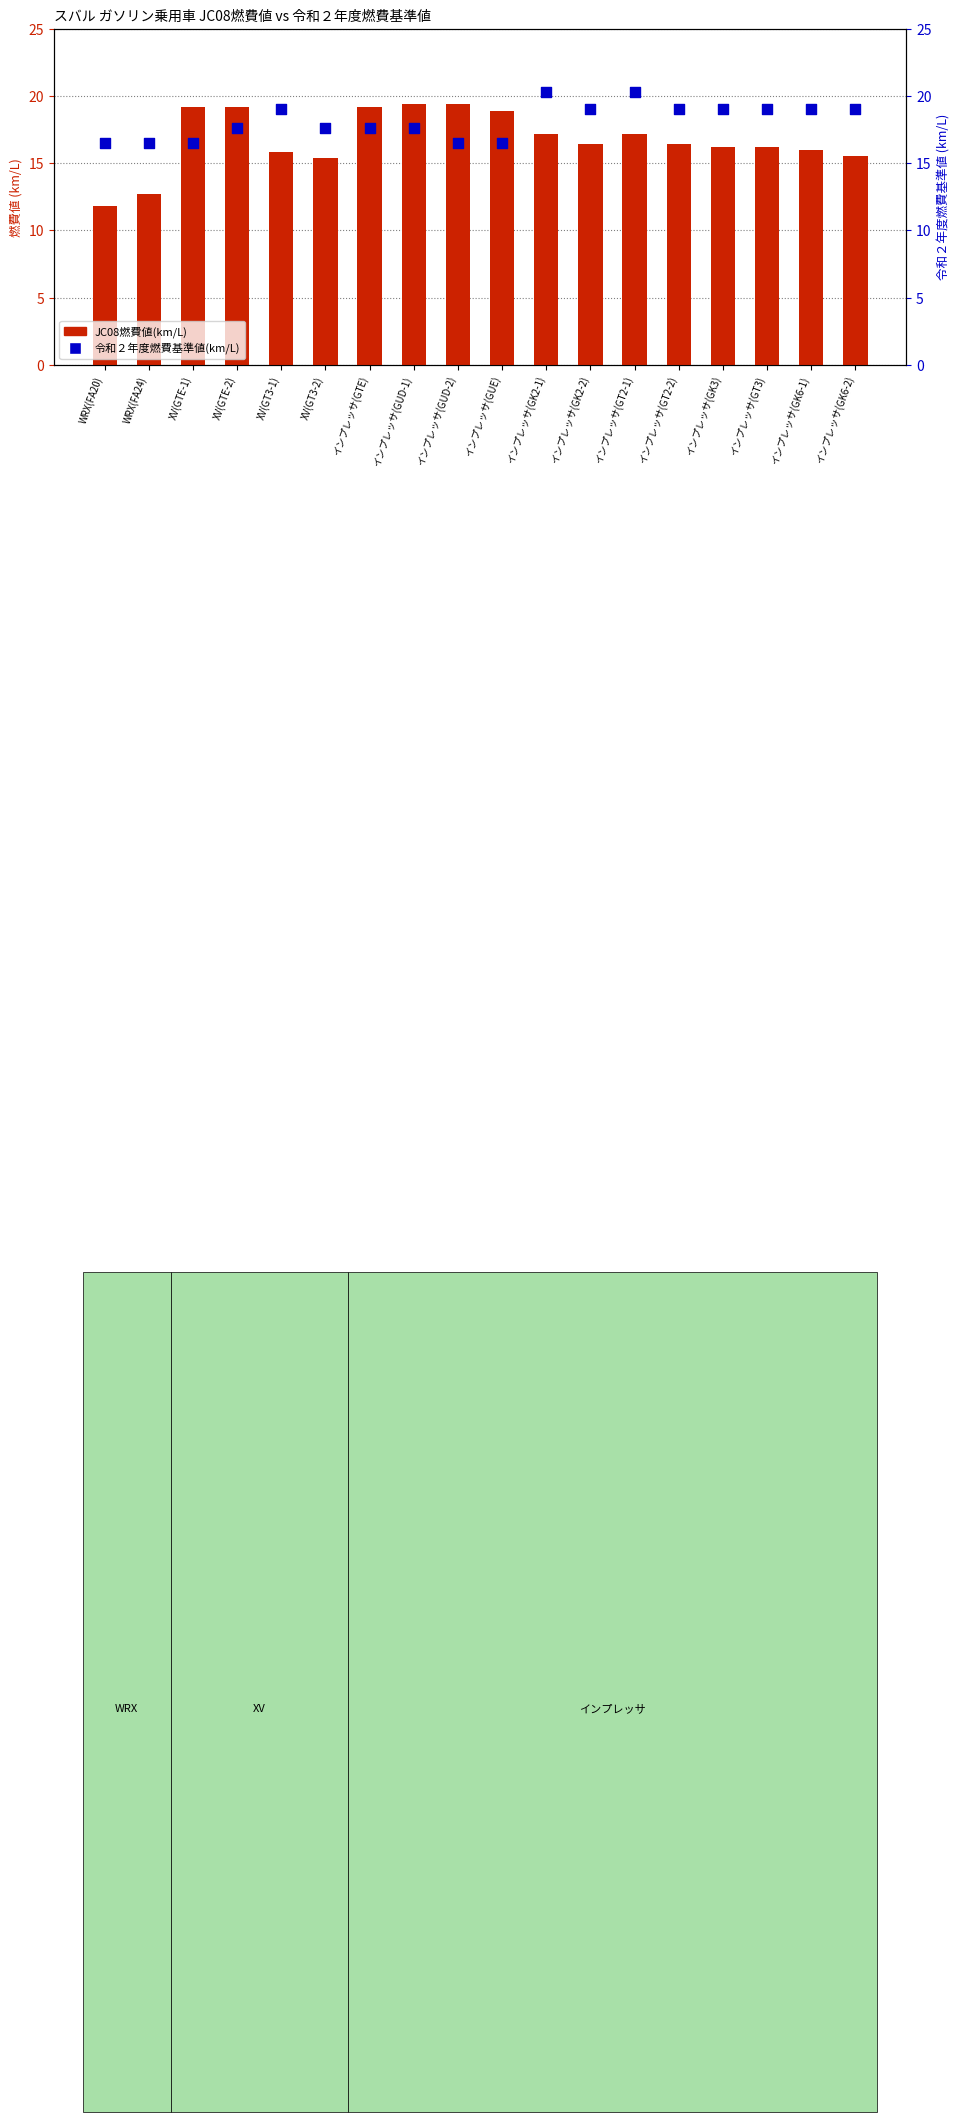

Which series has the largest total across all categories?

令和２年度燃費基準値(km/L)